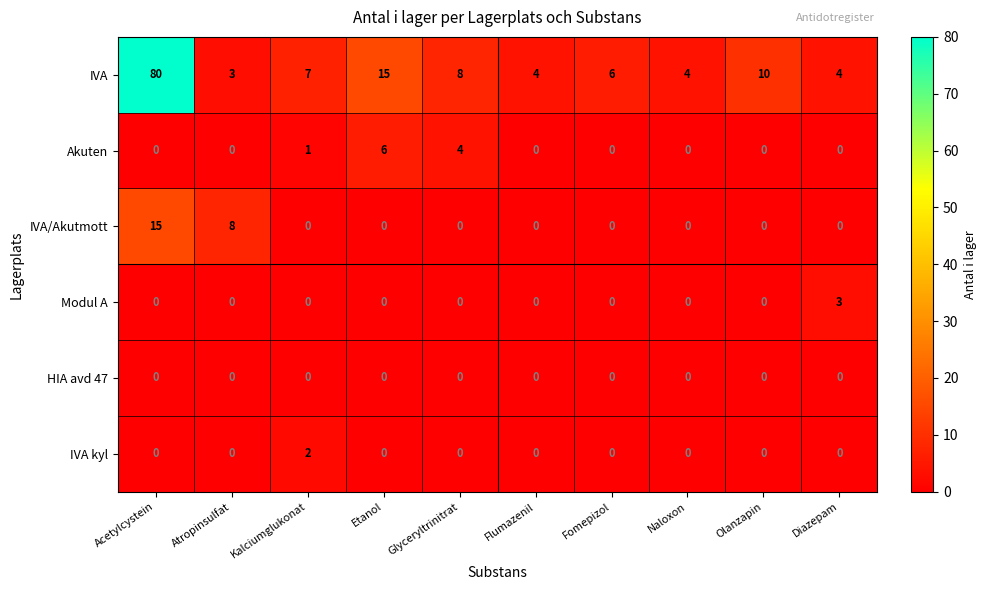

True or false: Akuten has a value of 3 at Glyceryltrinitrat.

False